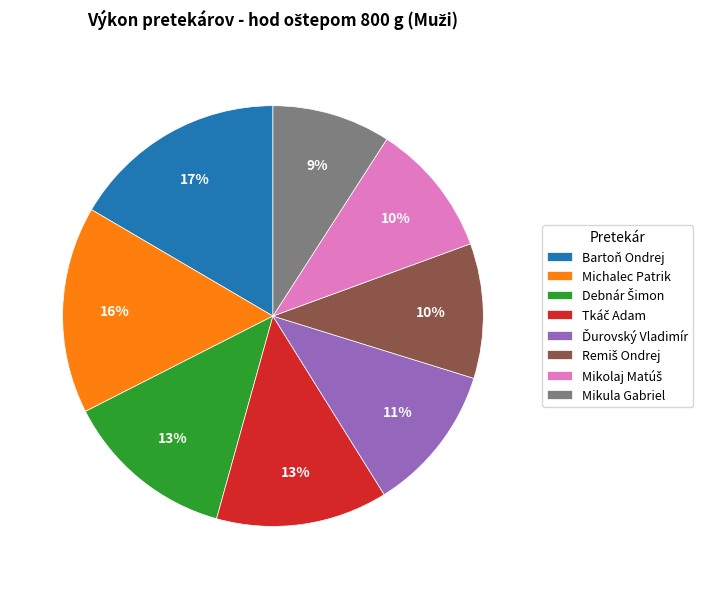

Is it true that Mikula Gabriel is 9% of the pie?

True